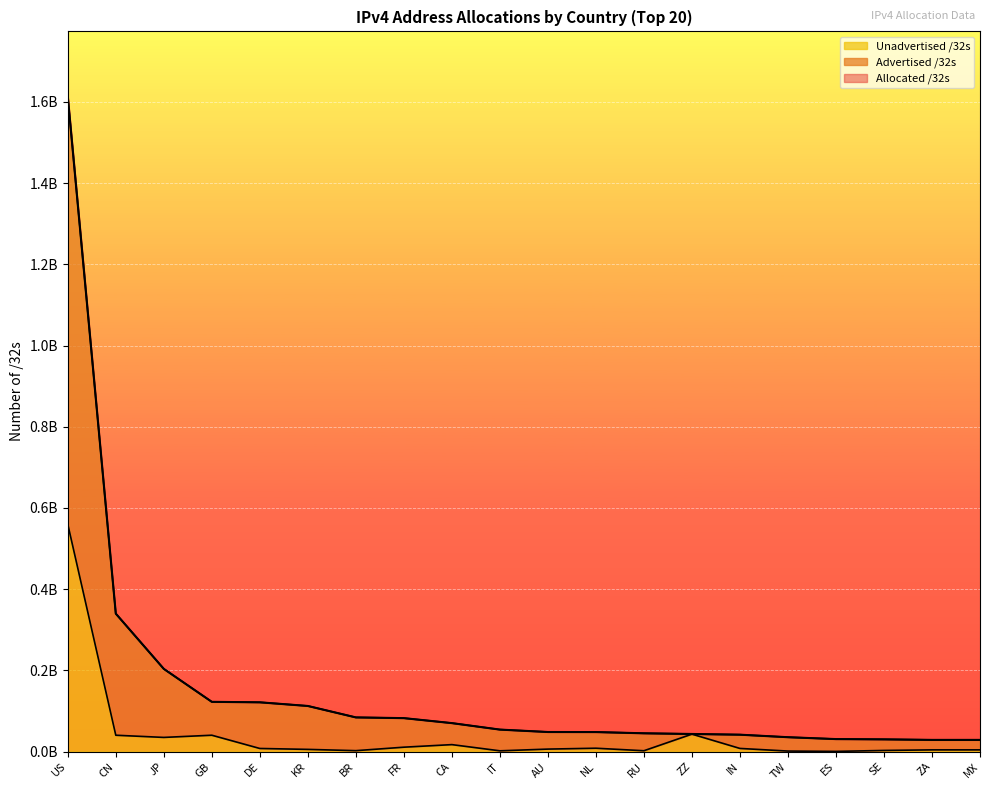

Which label corresponds to the largest value in the chart?

US